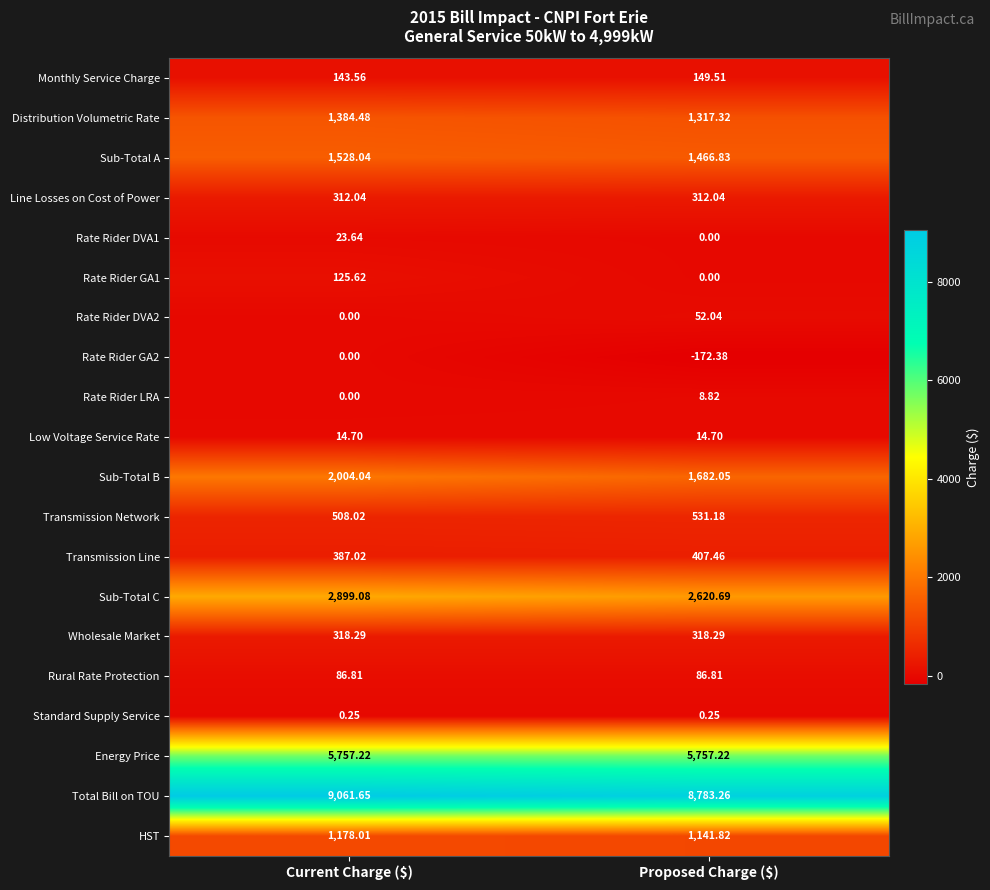

At which label does Rate Rider GA1 reach its peak?

Current Charge ($)